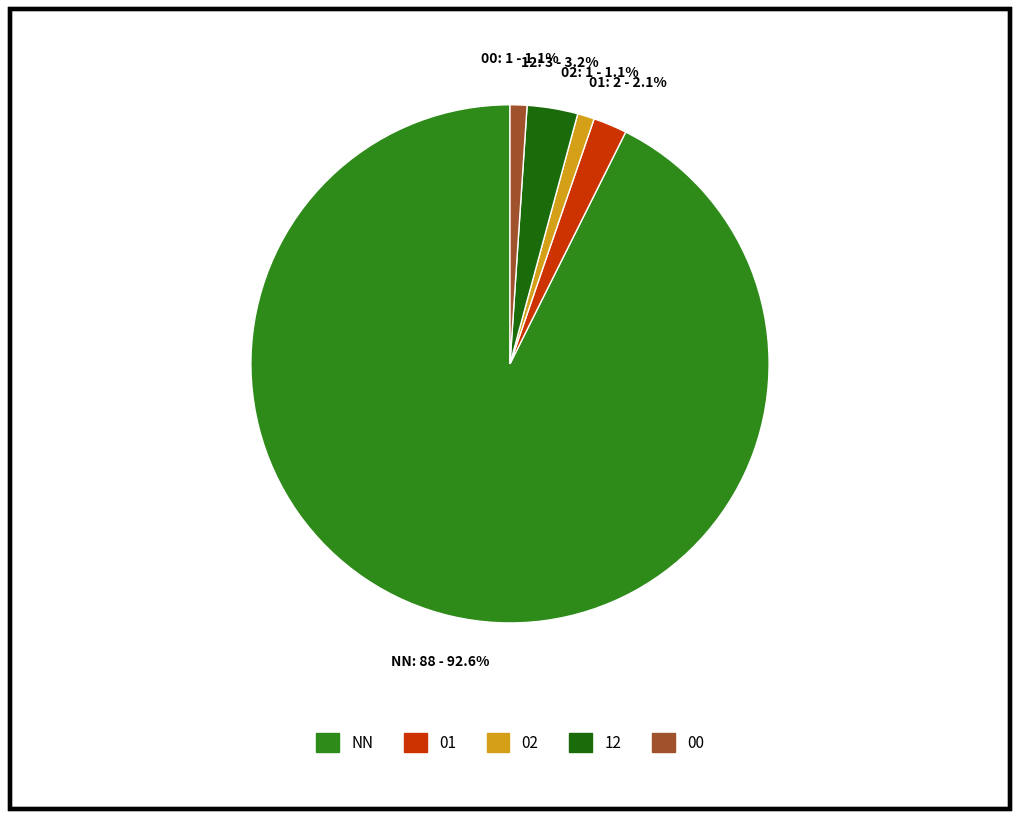

What portion of the pie excludes 01?

97.9%